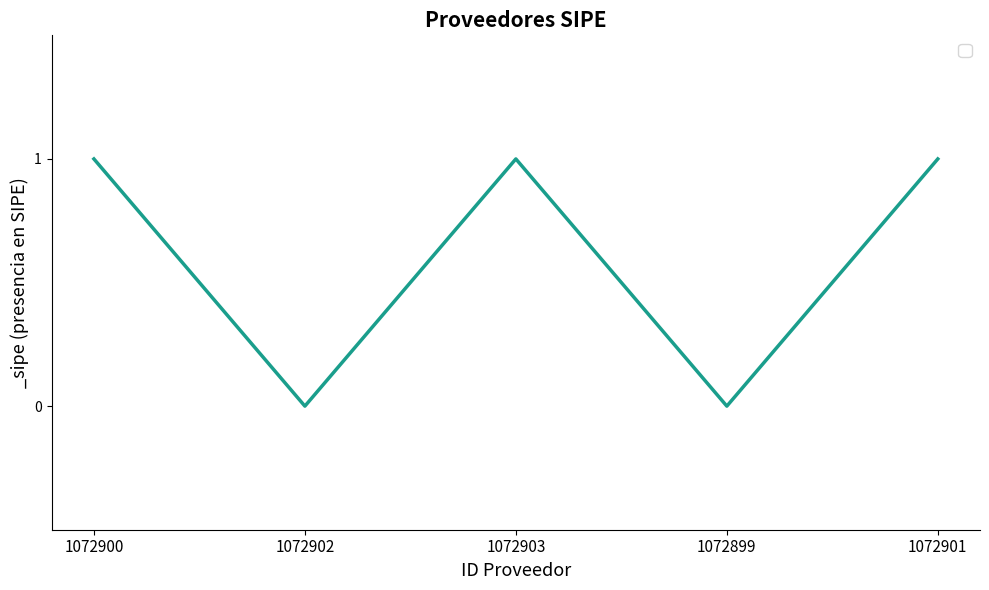

The value at 1072900 is 2. True or false?

False